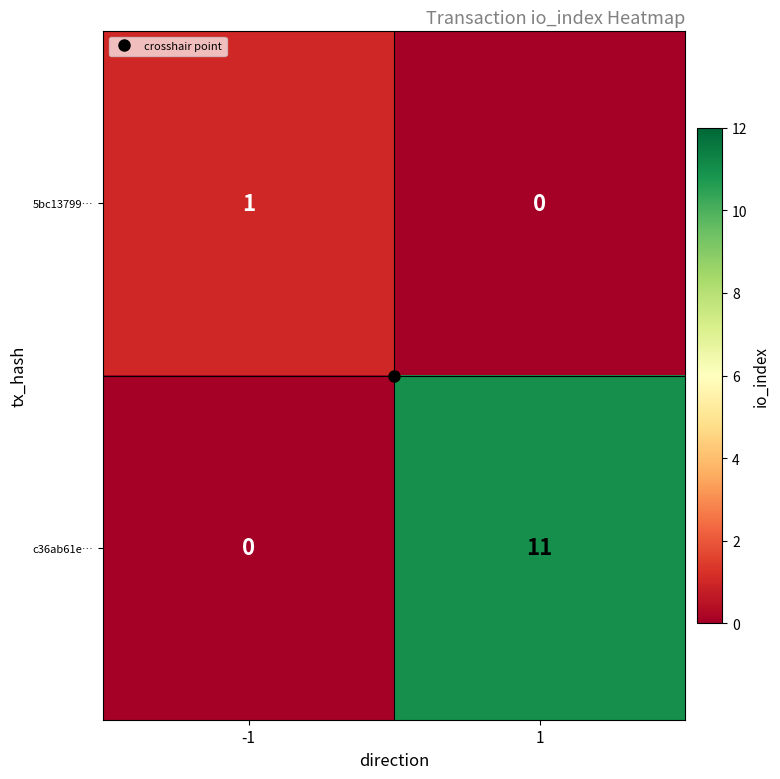

Is it true that c36ab61e… equals -6 at -1?

False